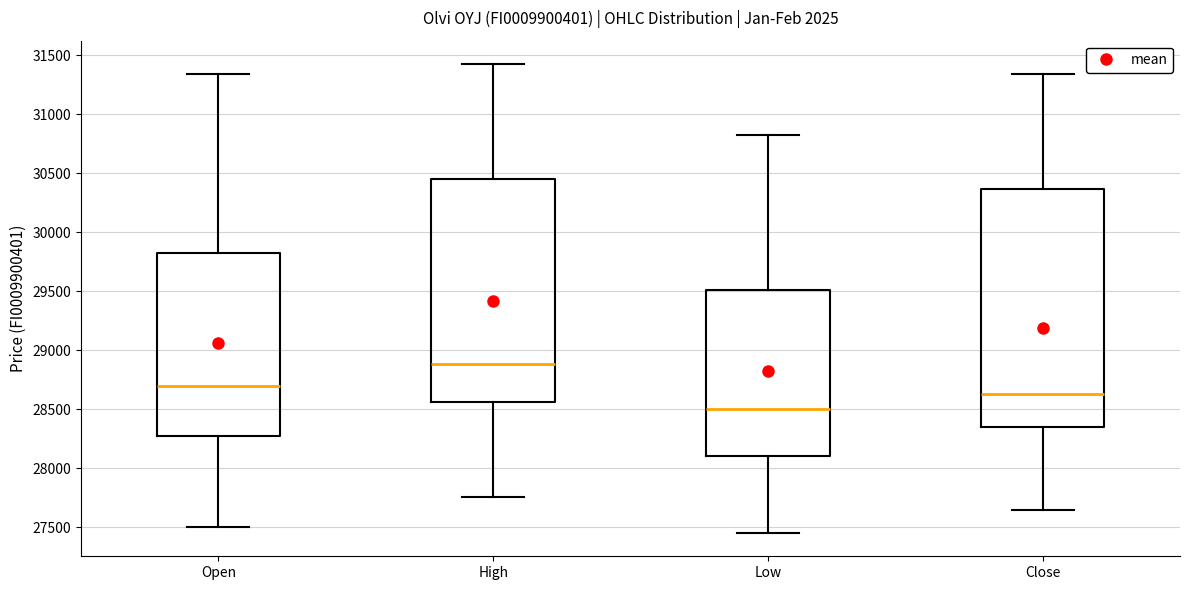

Which box's median line is the lowest?

Low